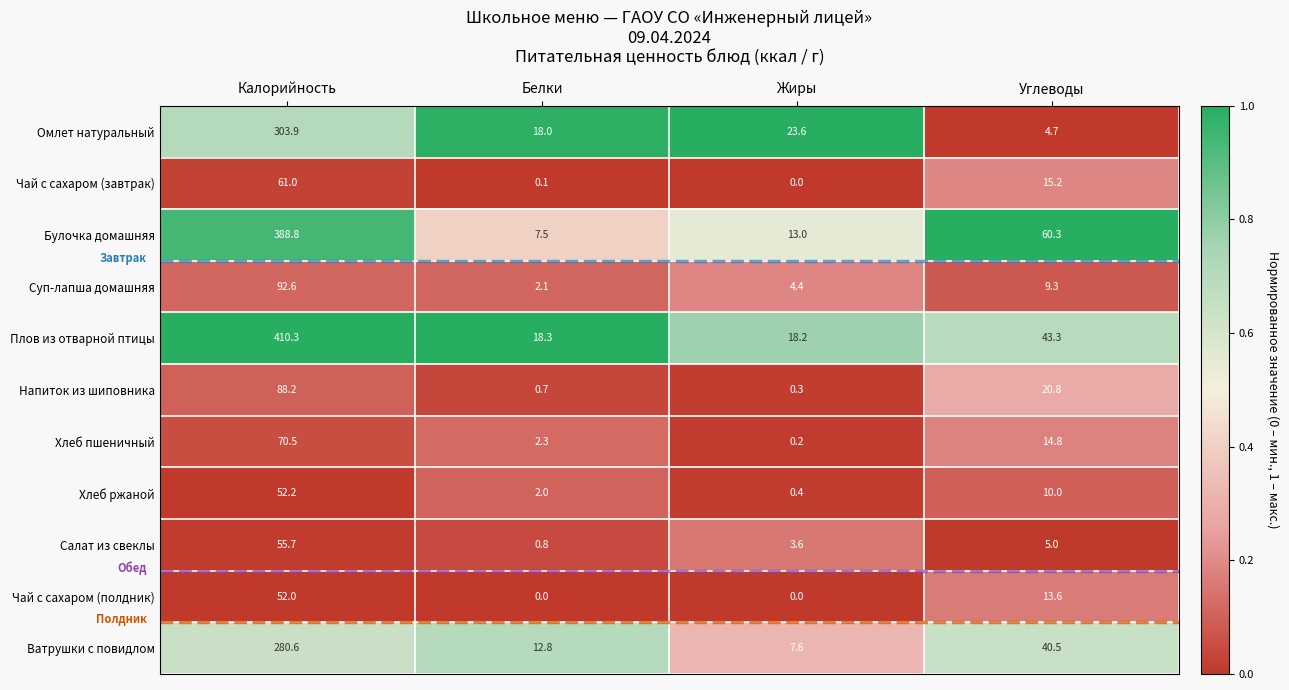

Is it true that Напиток из шиповника equals 28.7 at Углеводы?

False